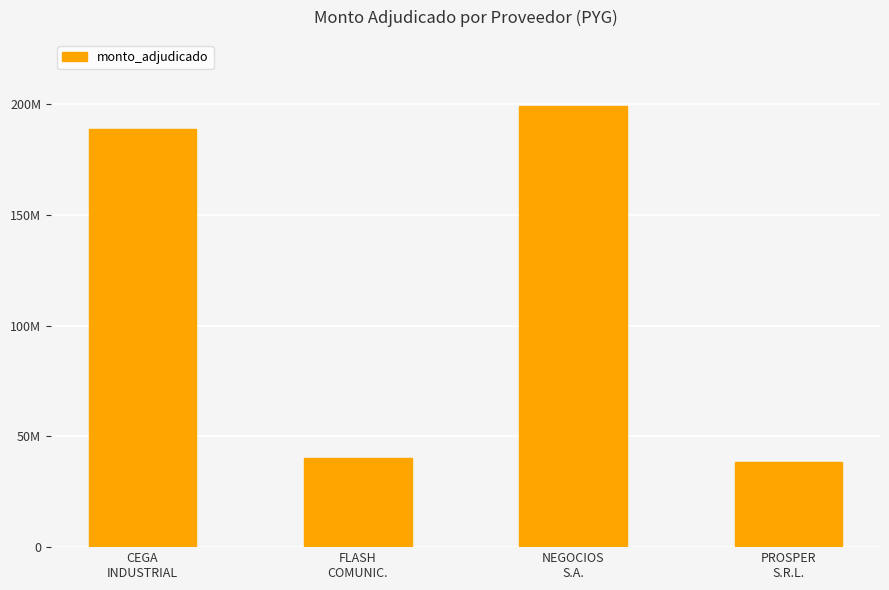

Reading right to left, what are all the values shown in this chart?

38250000	199226500	40480000	188750000